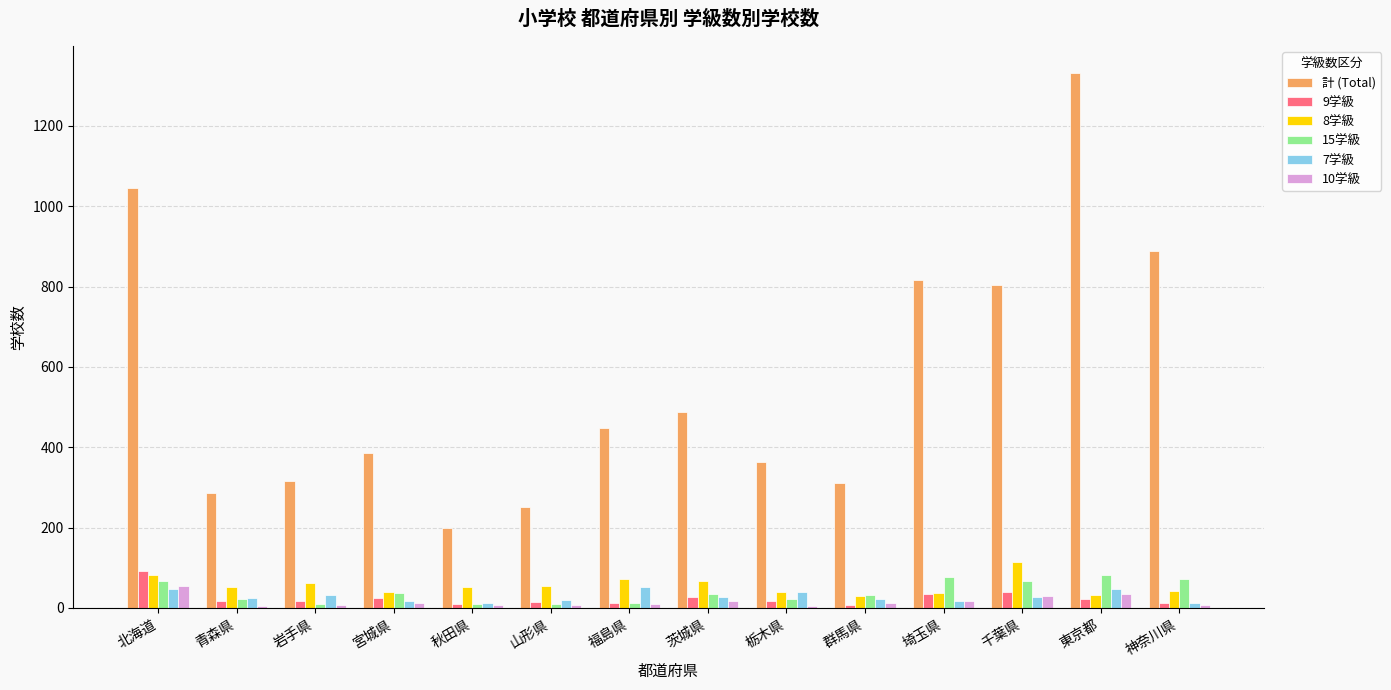

How many series are shown in this chart?

6